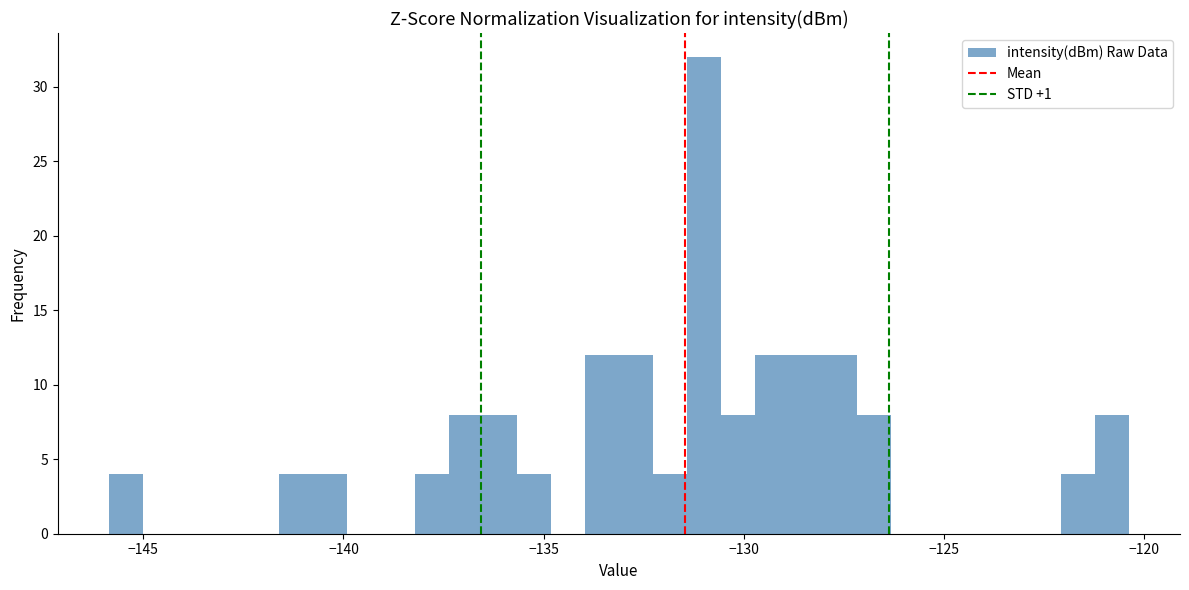

Around what value on the x-axis is the tallest bar? Give the approximate position of its centre, as read against the axis.

-131.0